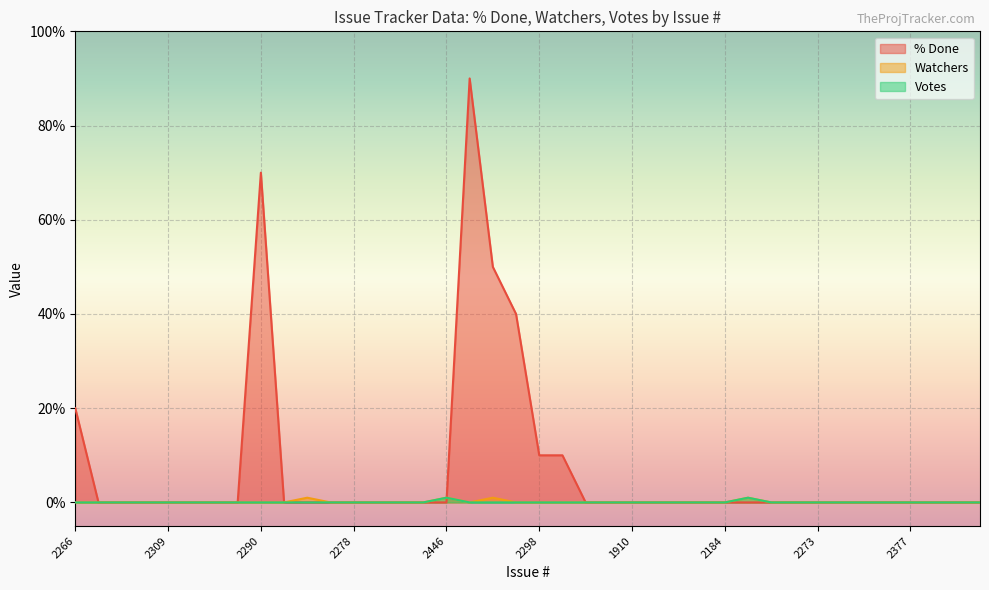

True or false: Votes has more than 2 points higher than both neighbors.

False